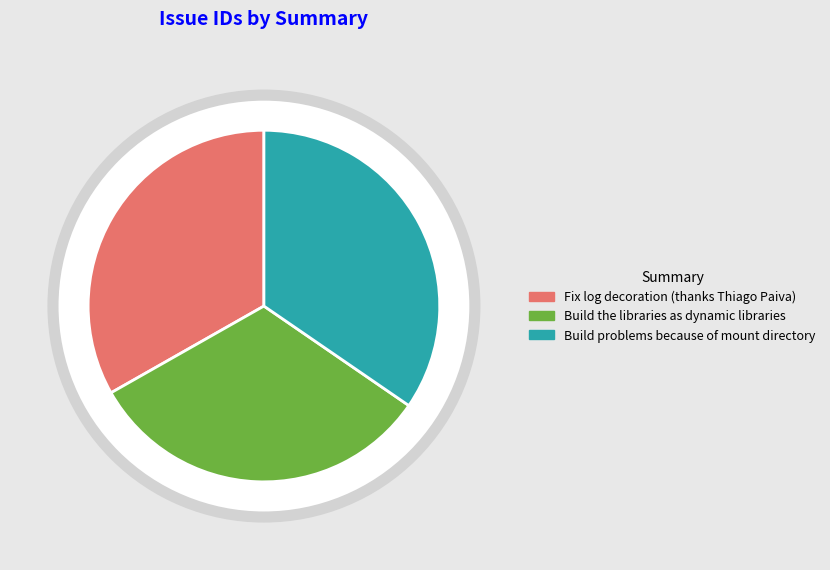

Does any single category account for the majority?

No